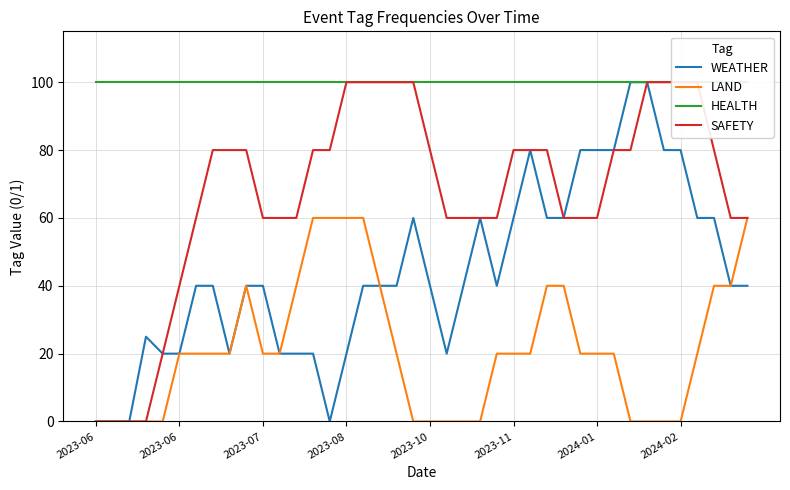

What is the average value of the SAFETY series?

68